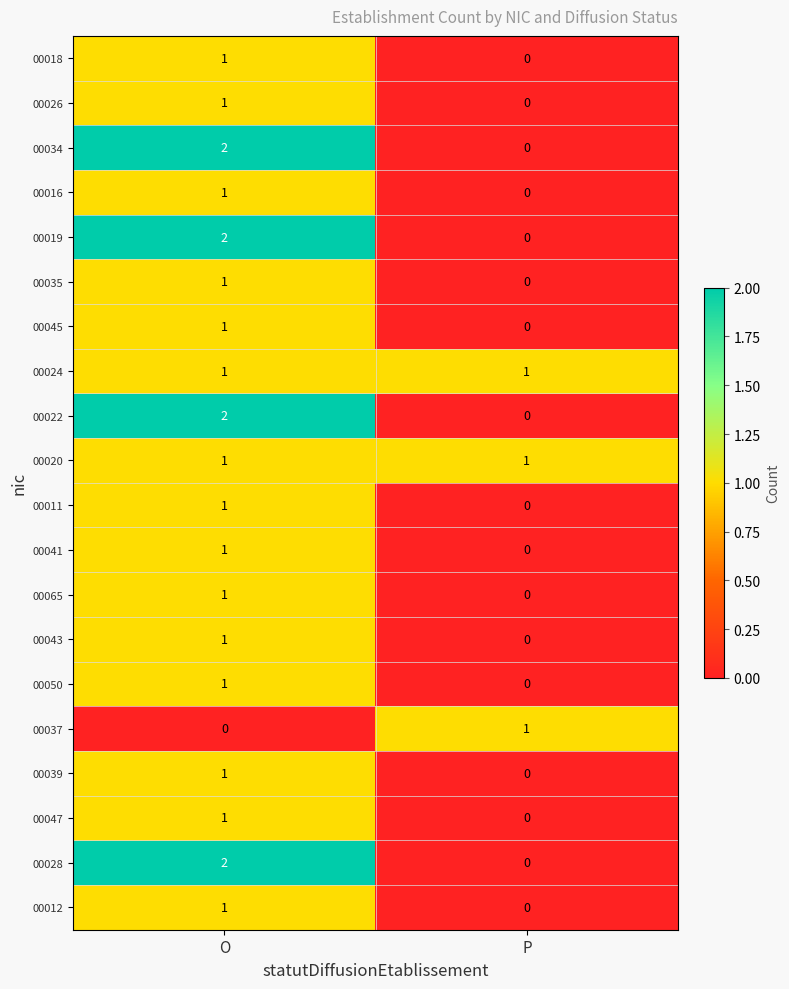

At which category does the chart reach its peak across all series?

O